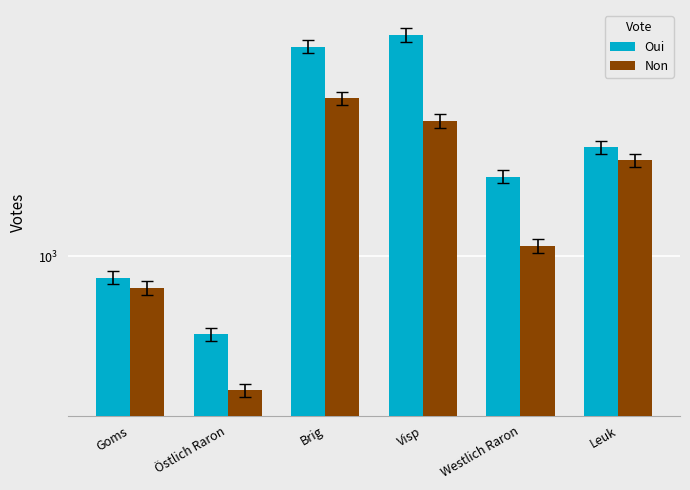

At which category is the sum across all series the highest?

Brig